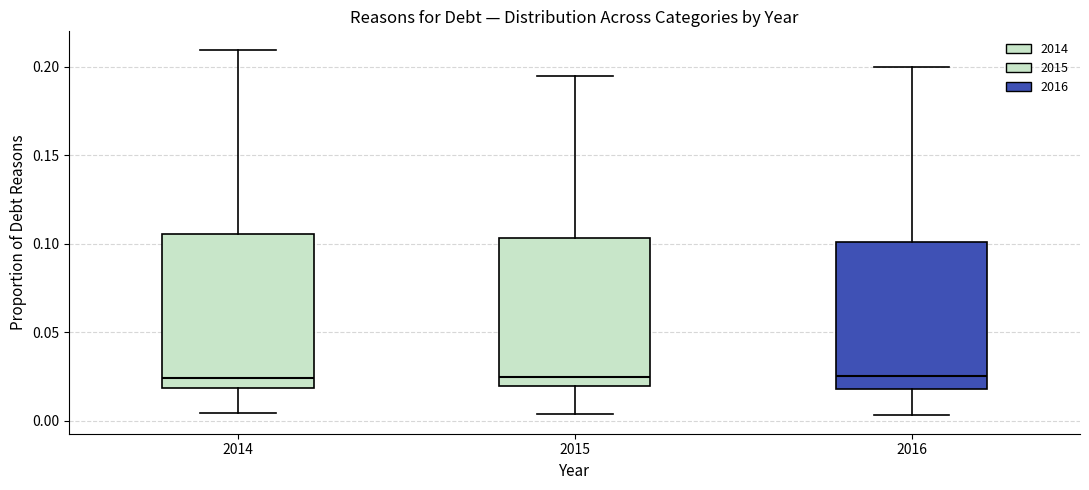

Reading left to right, transcribe this box plot: for each box, give where its median line is, the range the box spans, and where its two whiskers end, as read against the y-axis. The values are not printed on the chart, so give them approximately, as read against the axis.

2014: median 0.025, box 0.020 to 0.105, whiskers 0.005 to 0.210
2015: median 0.025, box 0.020 to 0.105, whiskers 0.005 to 0.195
2016: median 0.025, box 0.020 to 0.100, whiskers 0.005 to 0.200